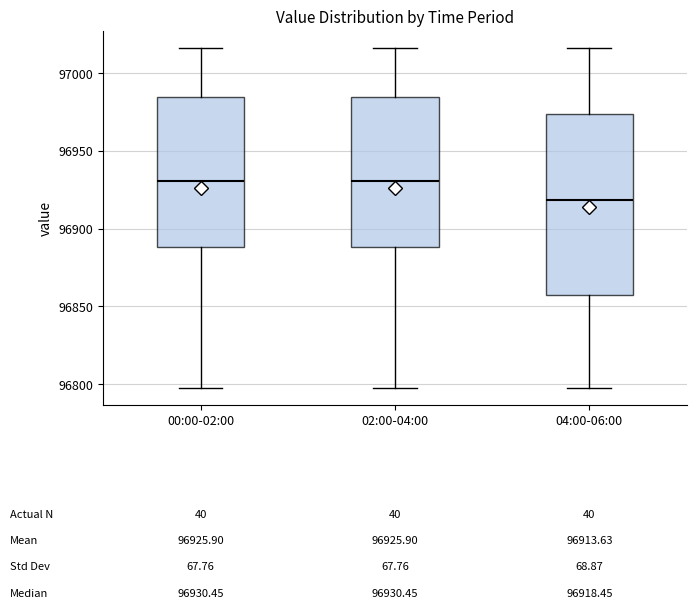

Which box has the lowest median line?

04:00-06:00